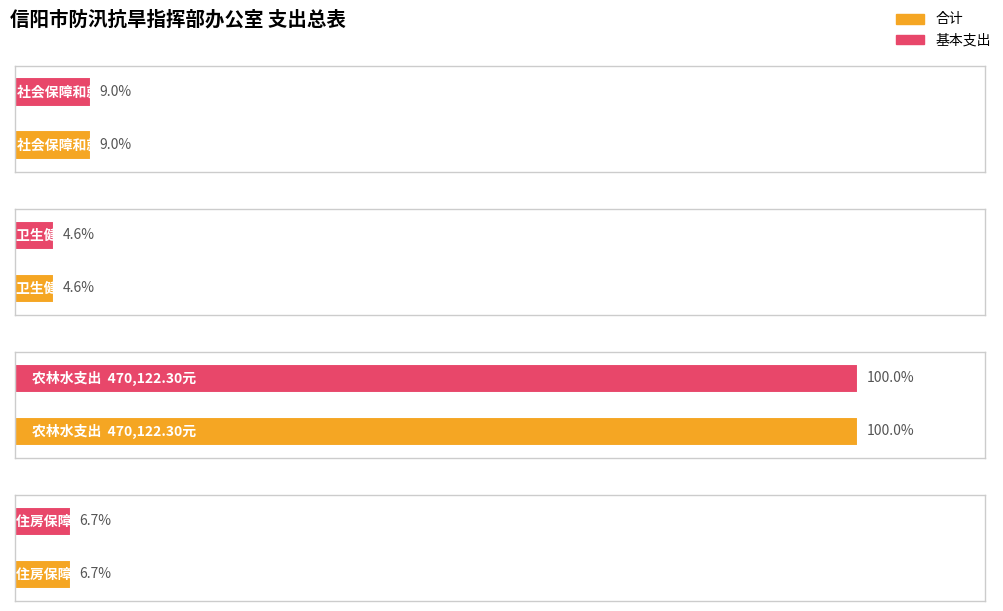

What position from the left is 卫生健康支出?

2